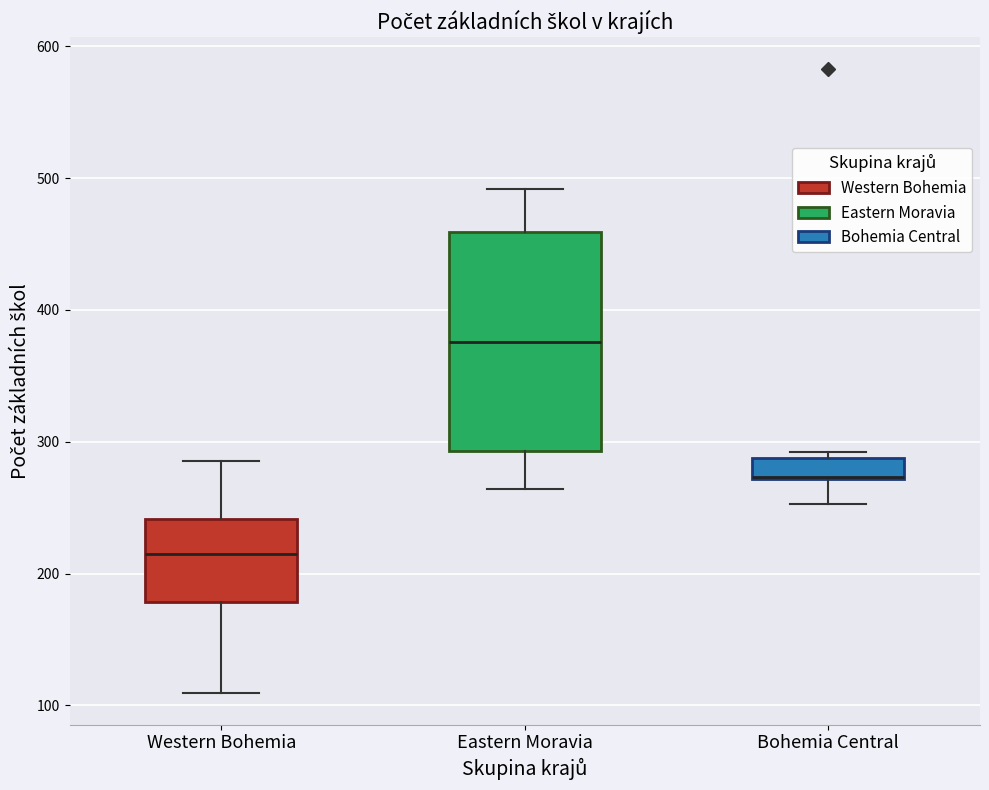

Comparing the boxes themselves (not the whiskers), which one is the tallest?

Eastern Moravia